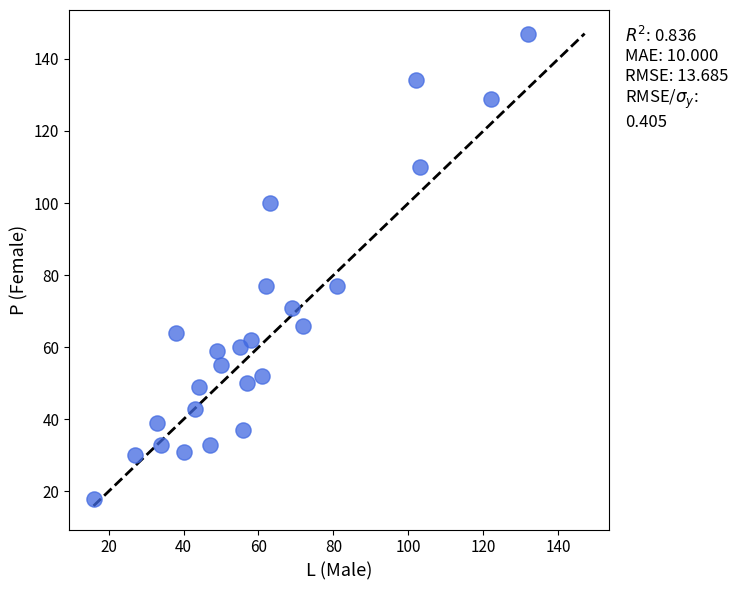

What is the range of X values (max minus min)?

116